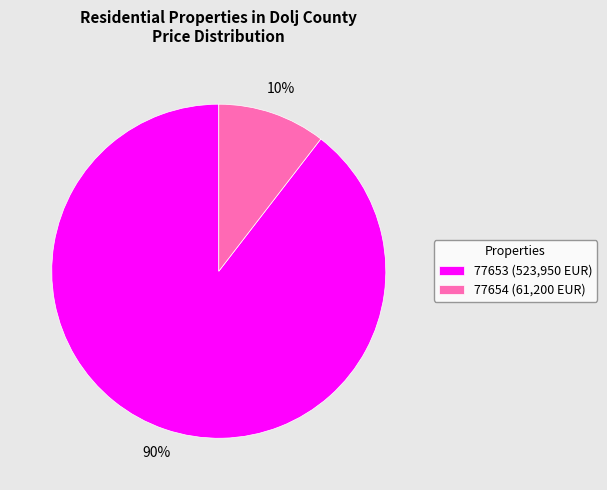

Rank the categories by value from lowest to highest.

77654, 77653